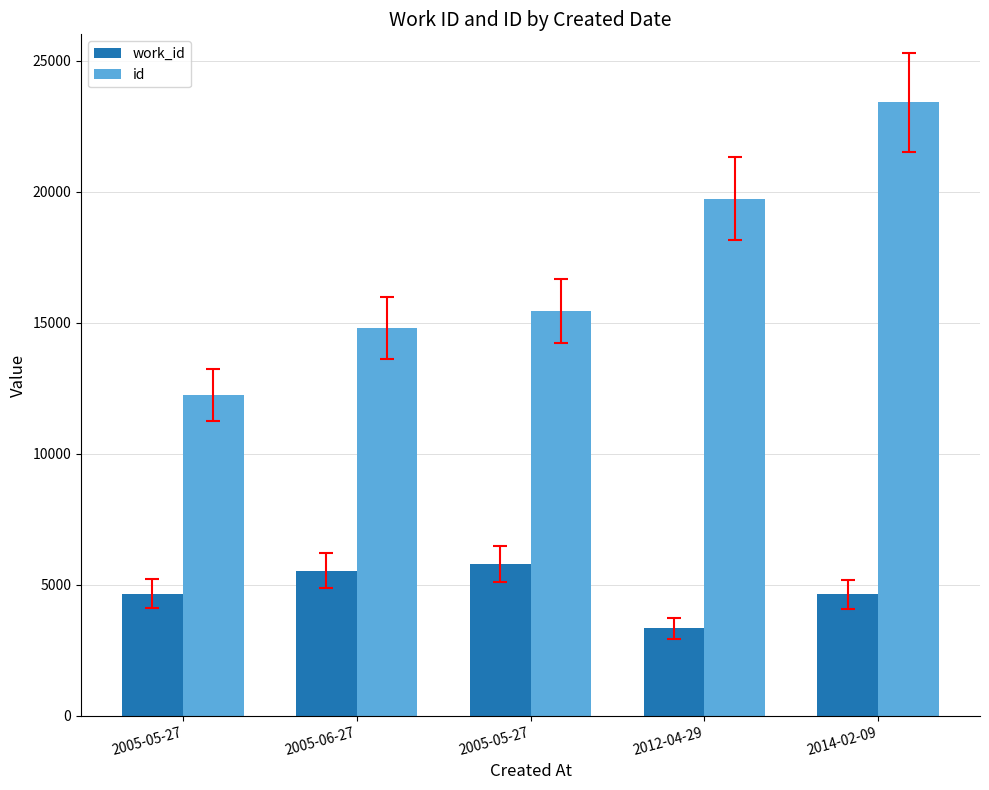

How many bars are there in each group?

2